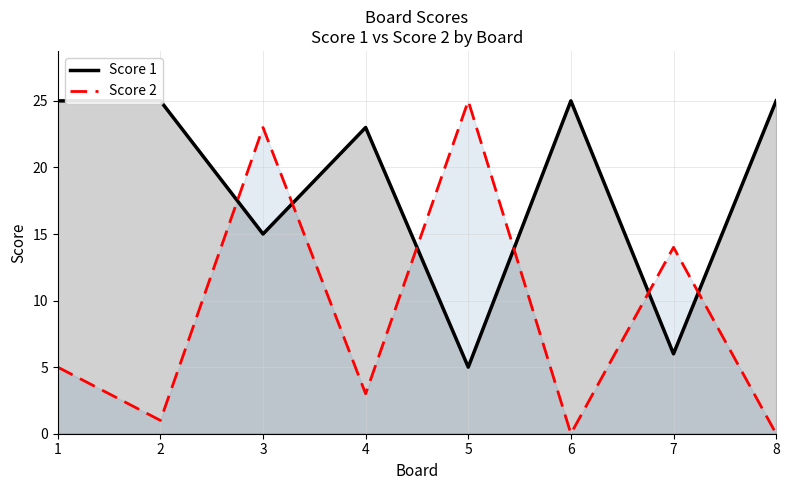

True or false: Score 1 has more than 1 points higher than both neighbors.

True